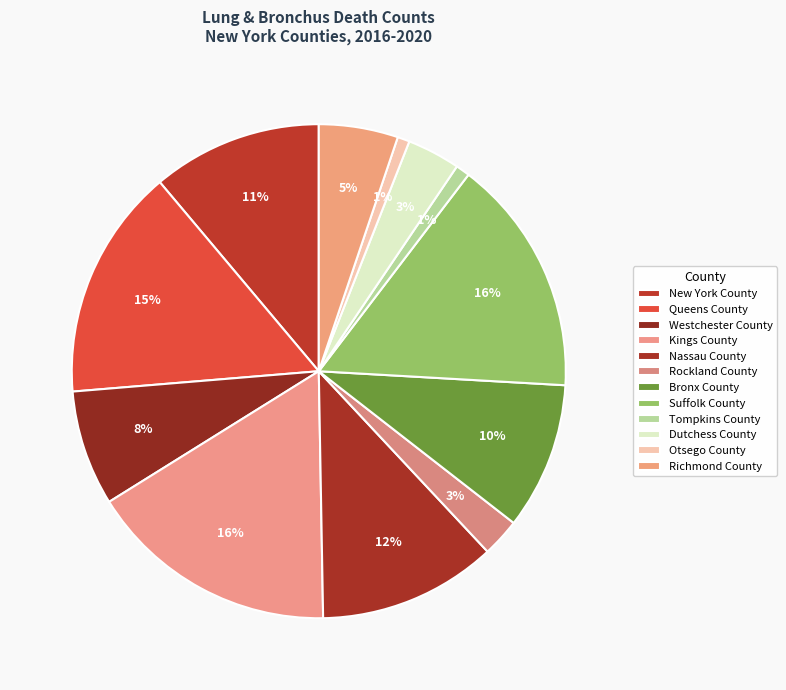

Approximately how many times larger is the value at New York County compared to Rockland County?

4.4